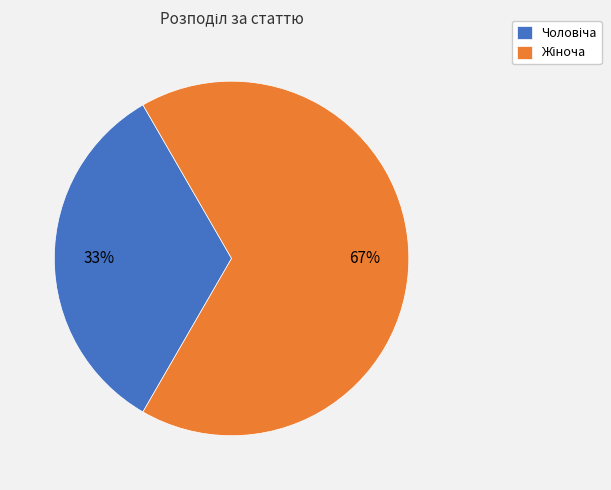

How many segments does this pie chart have?

2